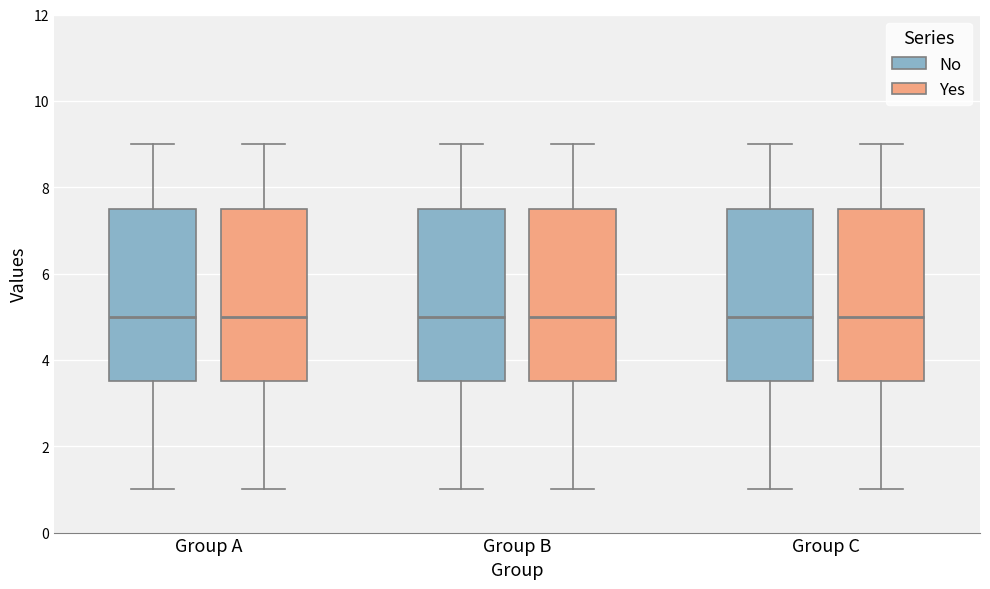

Reading left to right, transcribe this box plot: for each box, give where its median line is, the range the box spans, and where its two whiskers end, as read against the y-axis. The values are not printed on the chart, so give them approximately, as read against the axis.

Group A (No): median 5.0, box 3.6 to 7.6, whiskers 1.0 to 9.0
Group A (Yes): median 5.0, box 3.6 to 7.6, whiskers 1.0 to 9.0
Group B (No): median 5.0, box 3.6 to 7.6, whiskers 1.0 to 9.0
Group B (Yes): median 5.0, box 3.6 to 7.6, whiskers 1.0 to 9.0
Group C (No): median 5.0, box 3.6 to 7.6, whiskers 1.0 to 9.0
Group C (Yes): median 5.0, box 3.6 to 7.6, whiskers 1.0 to 9.0